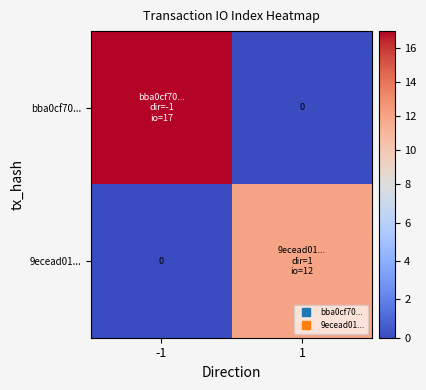

Between -1 and 1, which series saw the biggest shift?

bba0cf70...